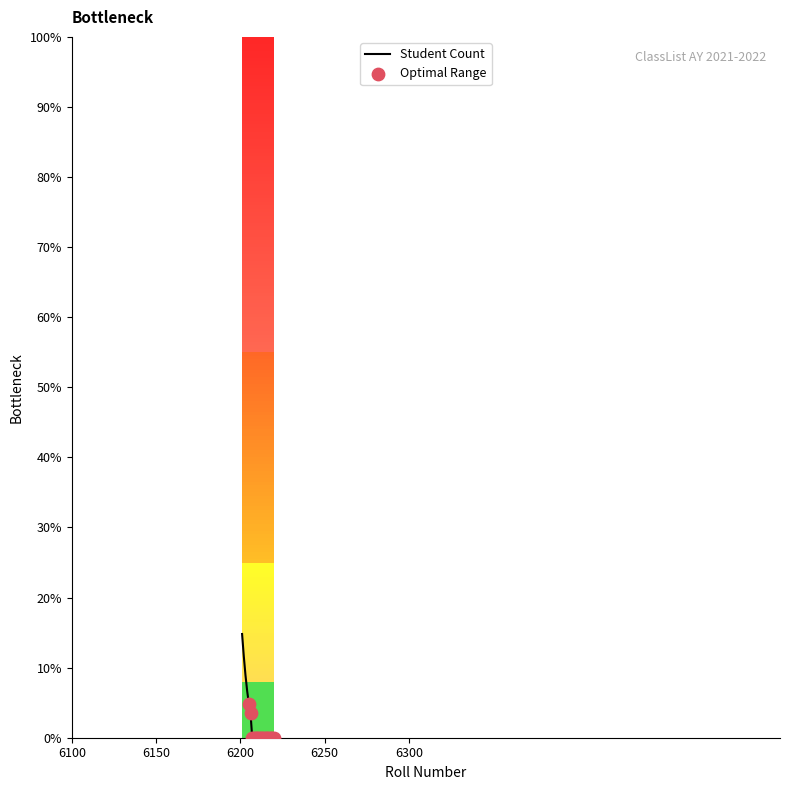

What is the change in value from 6209 to 6212?

+3